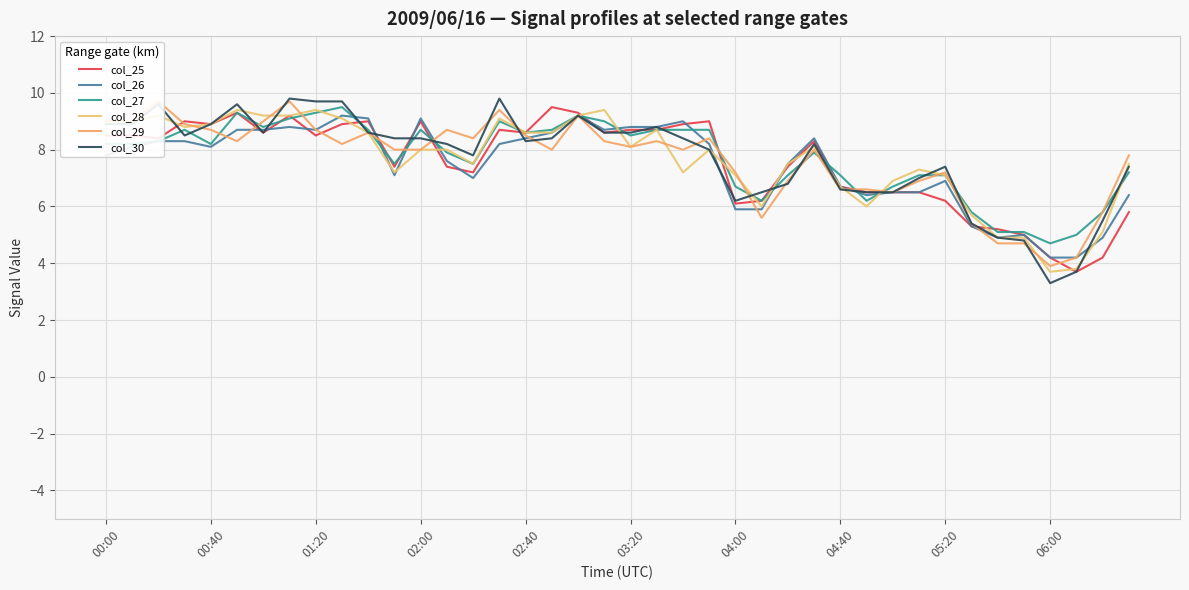

How many lines are shown in the chart?

6